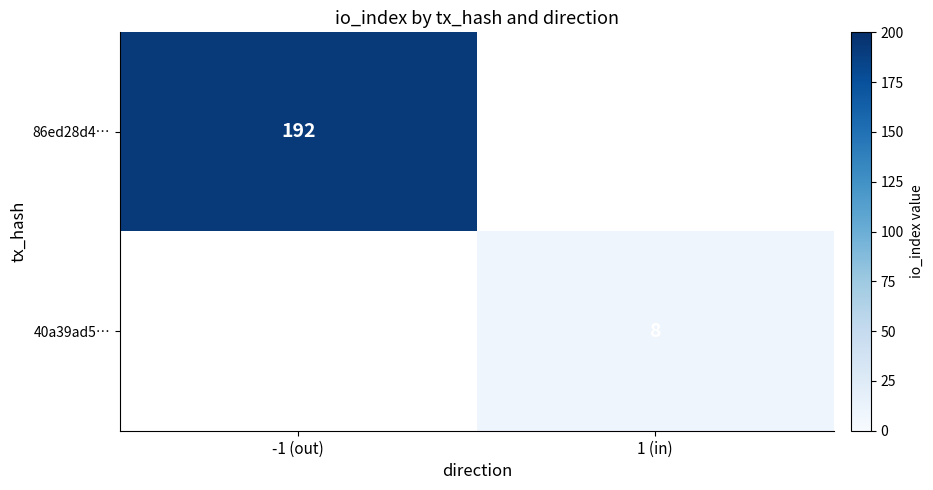

Is it true that 86ed28d4… equals 192 at -1 (out)?

True